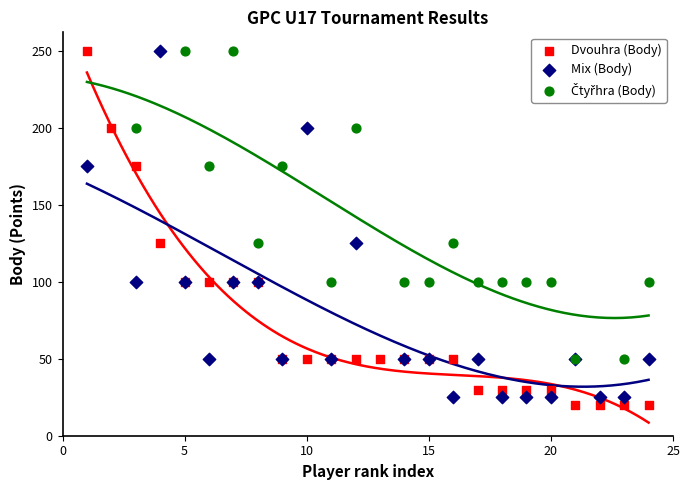

What are all the series names shown in the legend?

Dvouhra (Body), Mix (Body), Čtyřhra (Body)